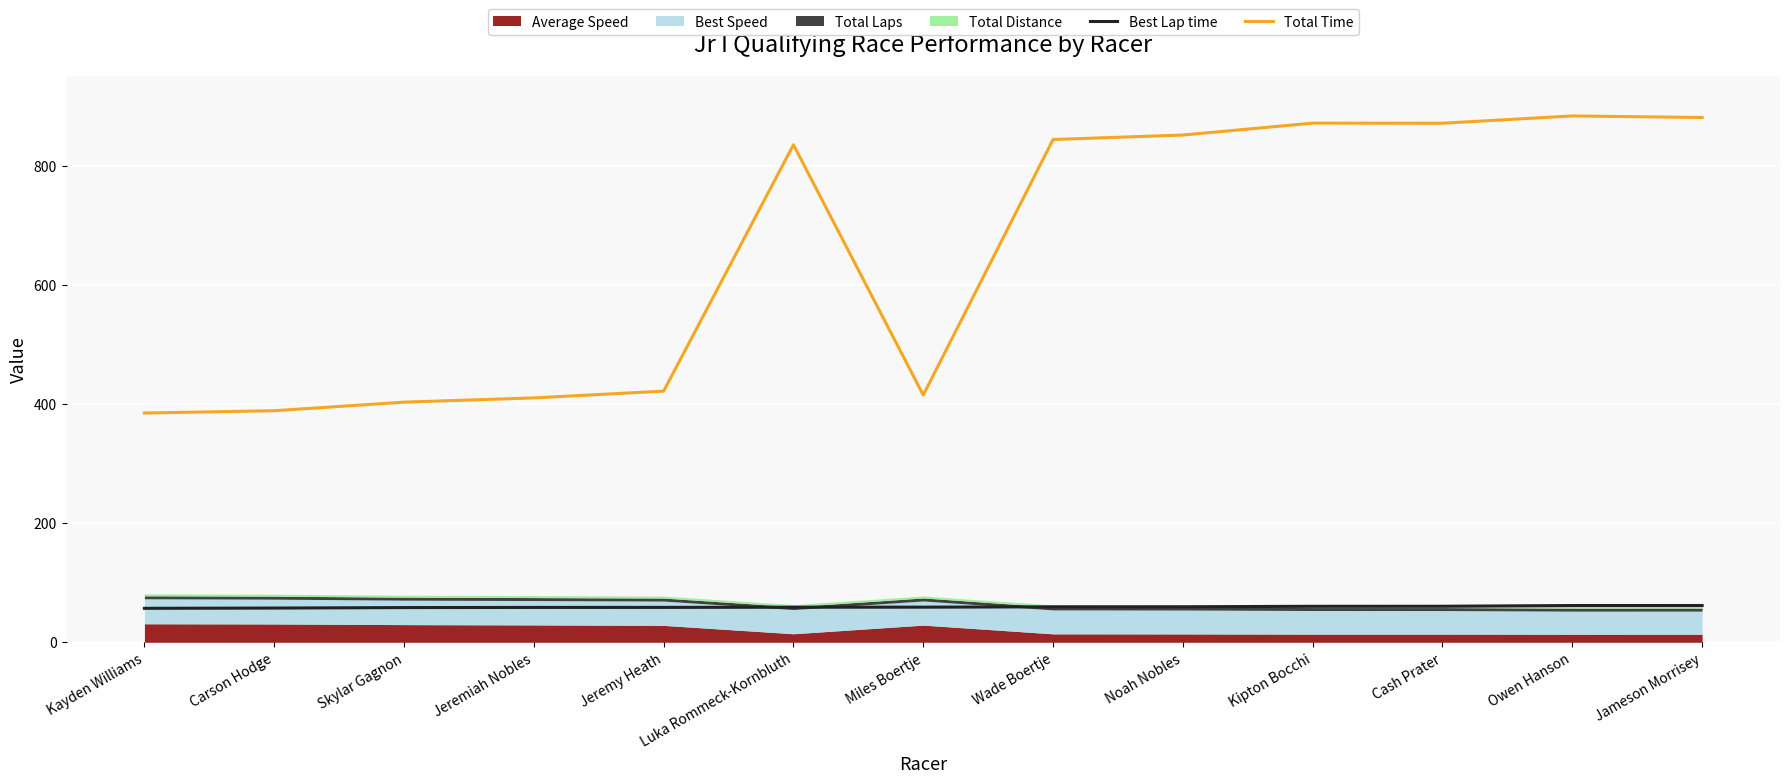

True or false: Total Time has a value of 421.4 at Jeremy Heath.

True